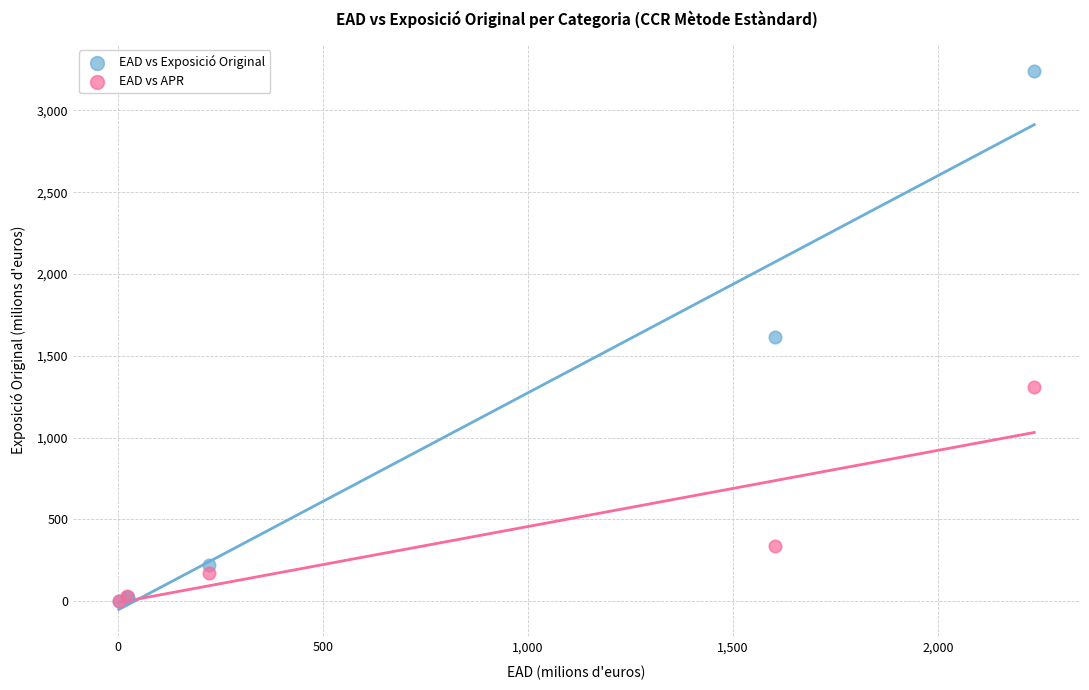

Which series has the largest Y range (max minus min)?

EAD vs Exposició Original